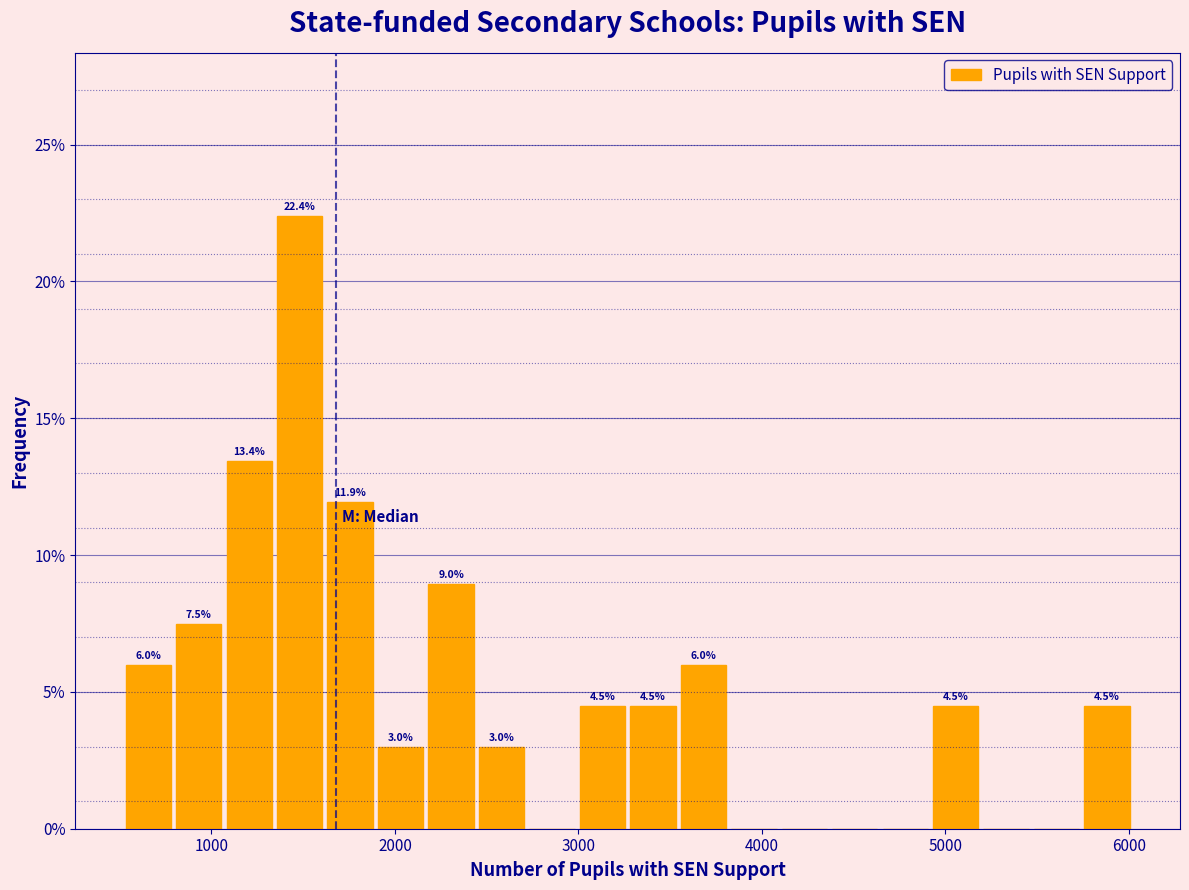

Read against the x-axis, roughly where is the centre of the tallest bar?

1500